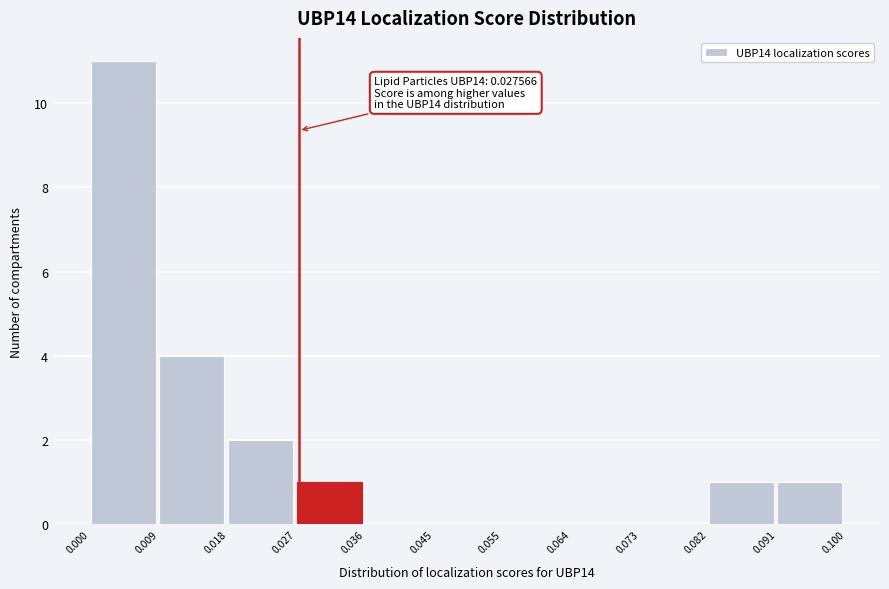

Which range on the x-axis has the tallest bar?

0.000 to 0.009